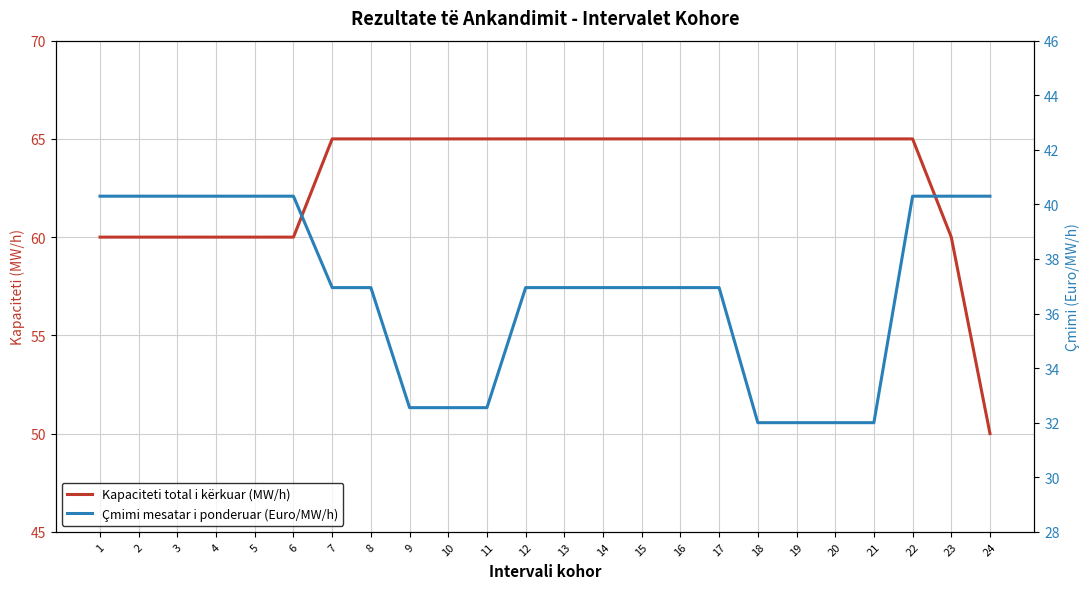

At how many categories does at least one series exceed 63?

16